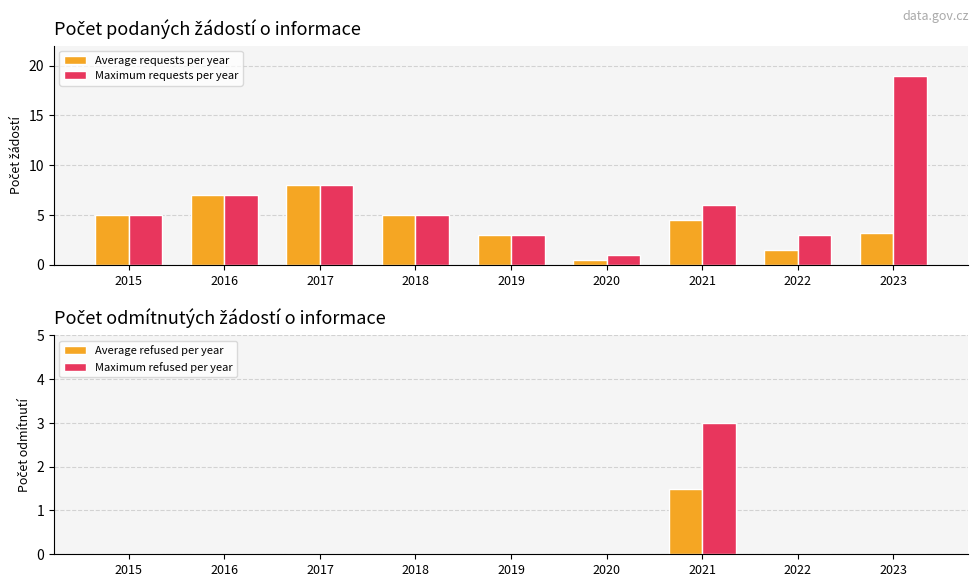

What is the spread (max minus min) of values at 2020?

1.0